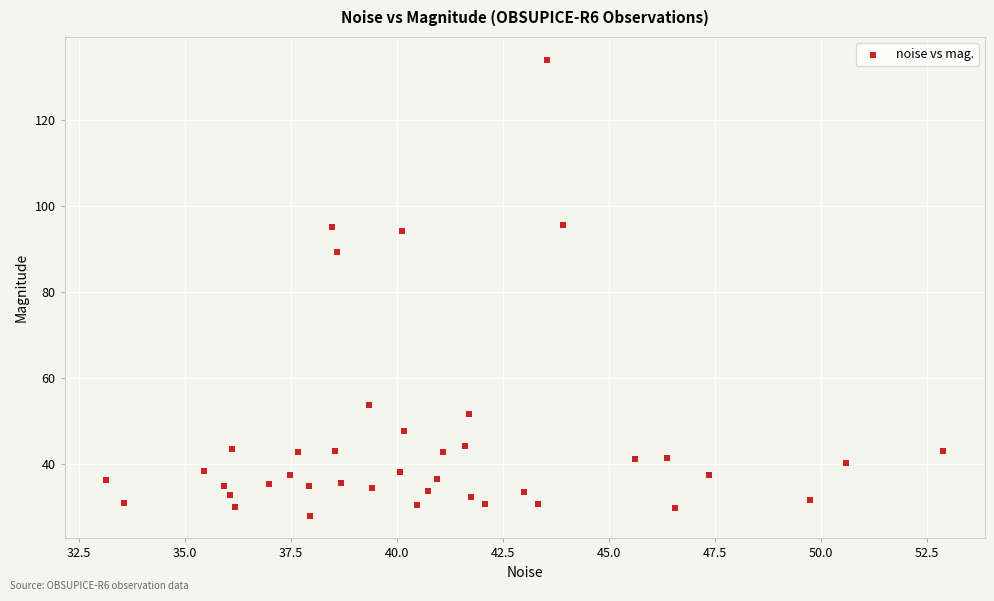

What is the range of Y values (max minus min)?

106.0